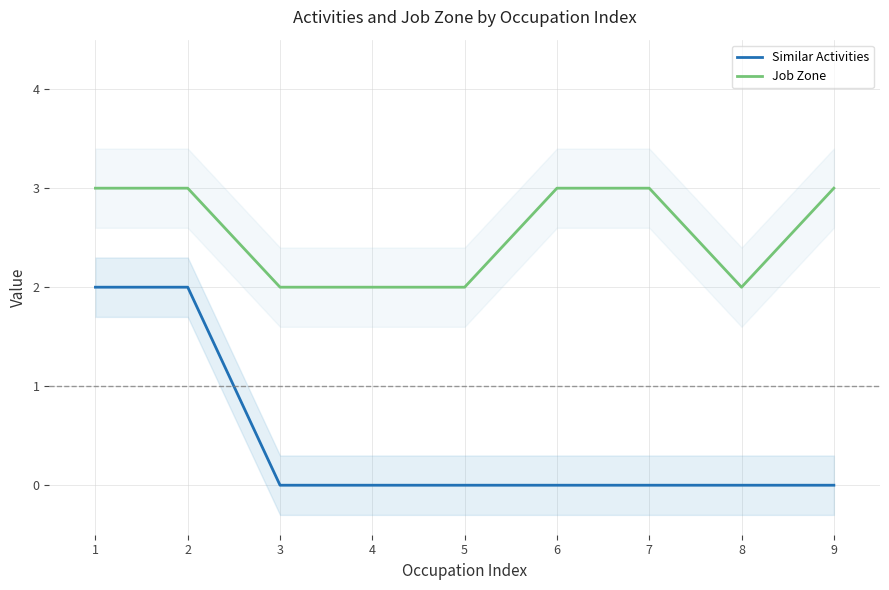

Is this an area chart (filled region under the line)?

No